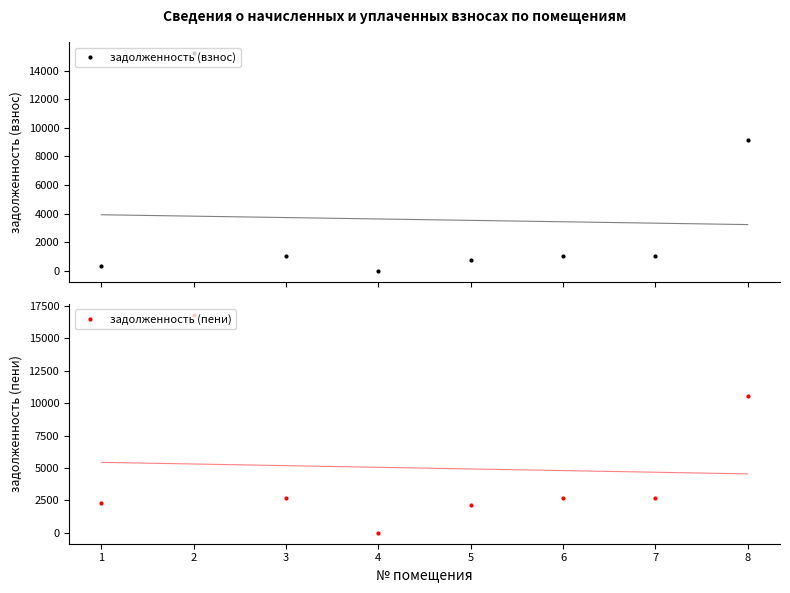

True or false: задолженность (пени) and задолженность (взнос) cross at least once.

False